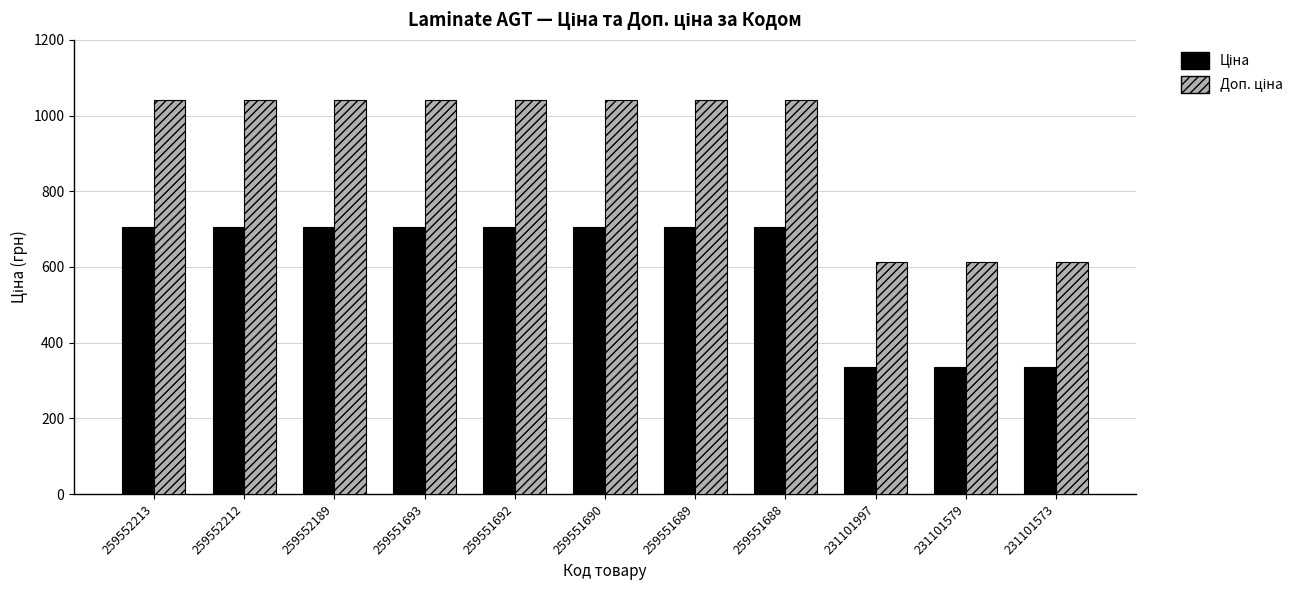

At how many categories does at least one series exceed 567?

11